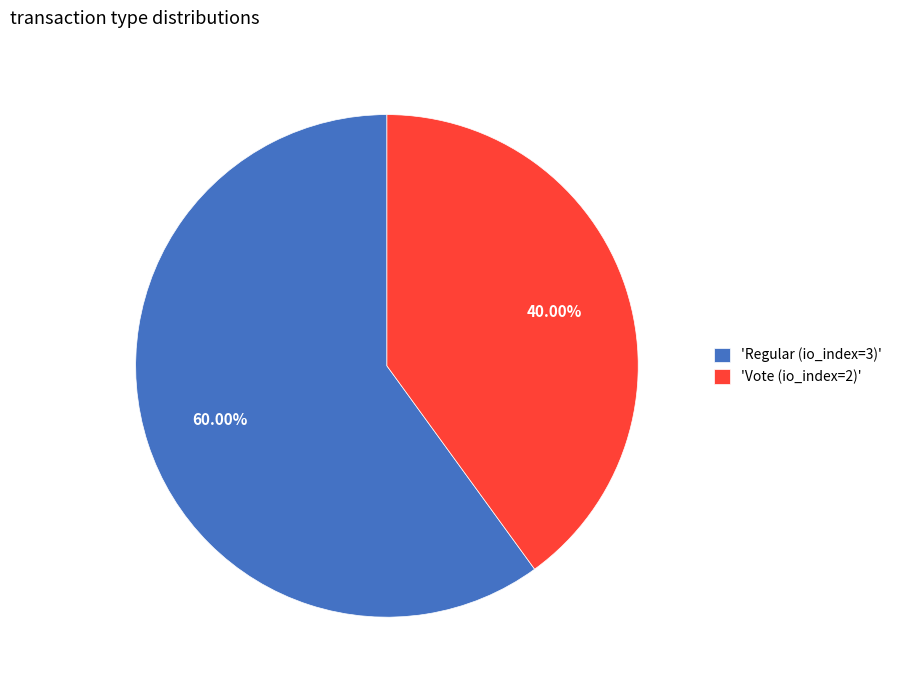

Count the number of slices in the pie.

2